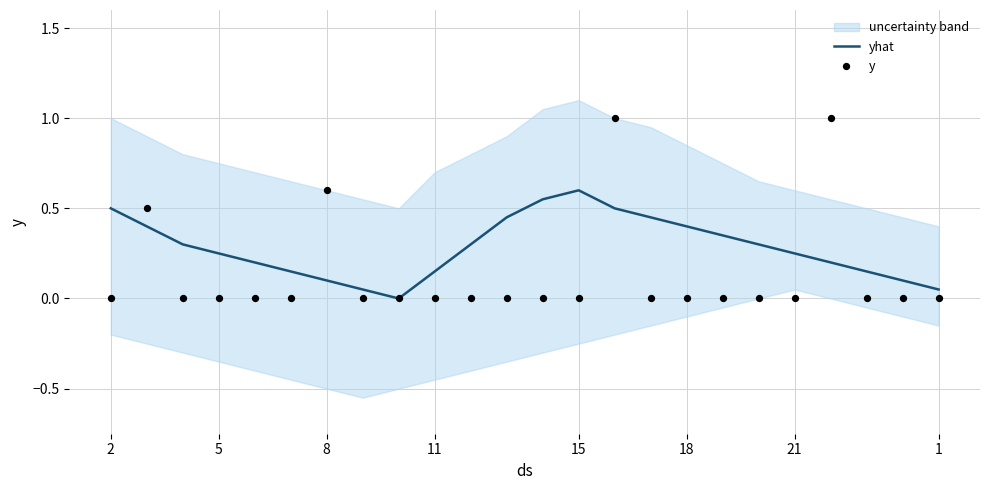

Which series has the largest total across all categories?

yhat